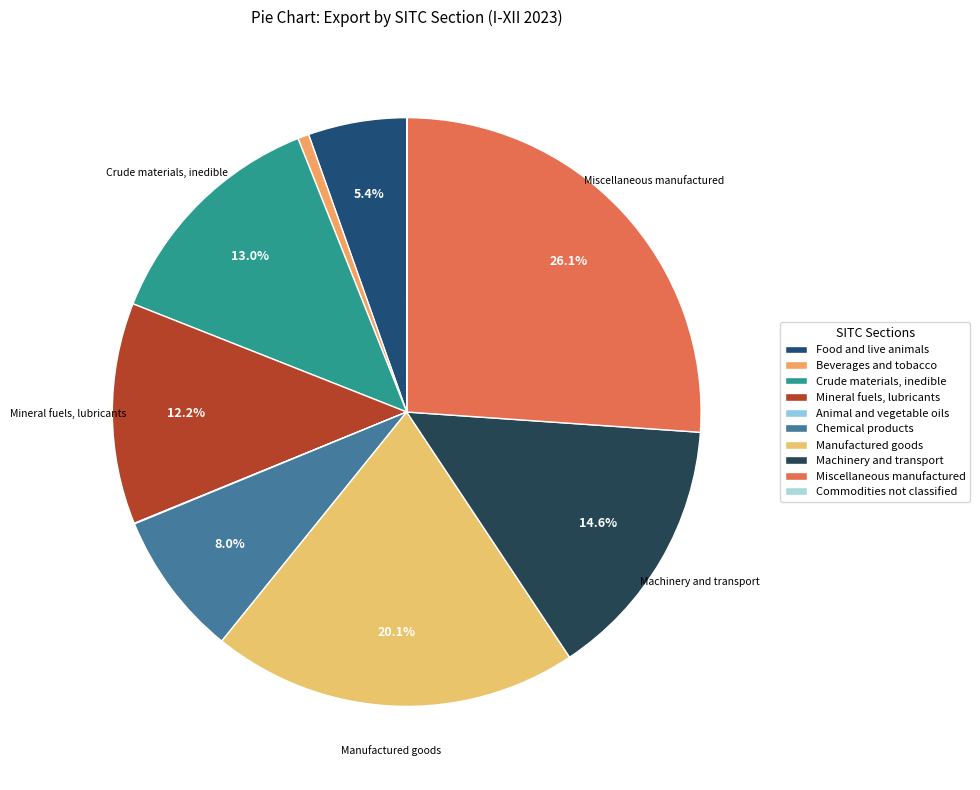

What is the change in value from Beverages and tobacco to Crude materials, inedible?

+641545